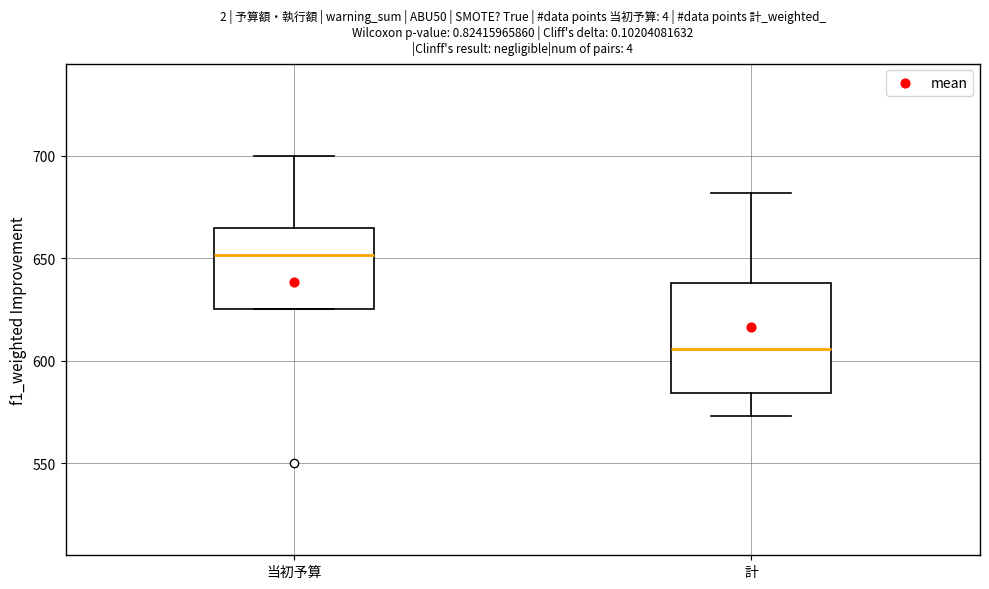

Where is the upper edge of the box for 計 on the y-axis? The values are not printed on the chart, so give them approximately, as read against the axis.

640